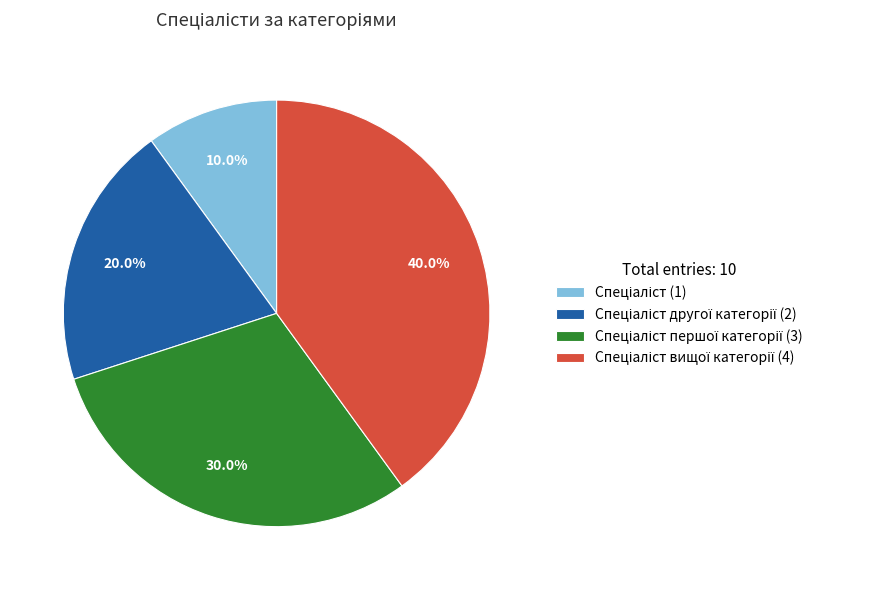

Is there any slice that represents more than half of the pie?

No